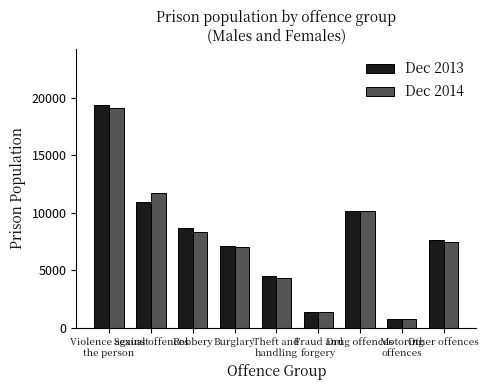

What value does the Dec 2014 series have at Violence against
the person?

19113